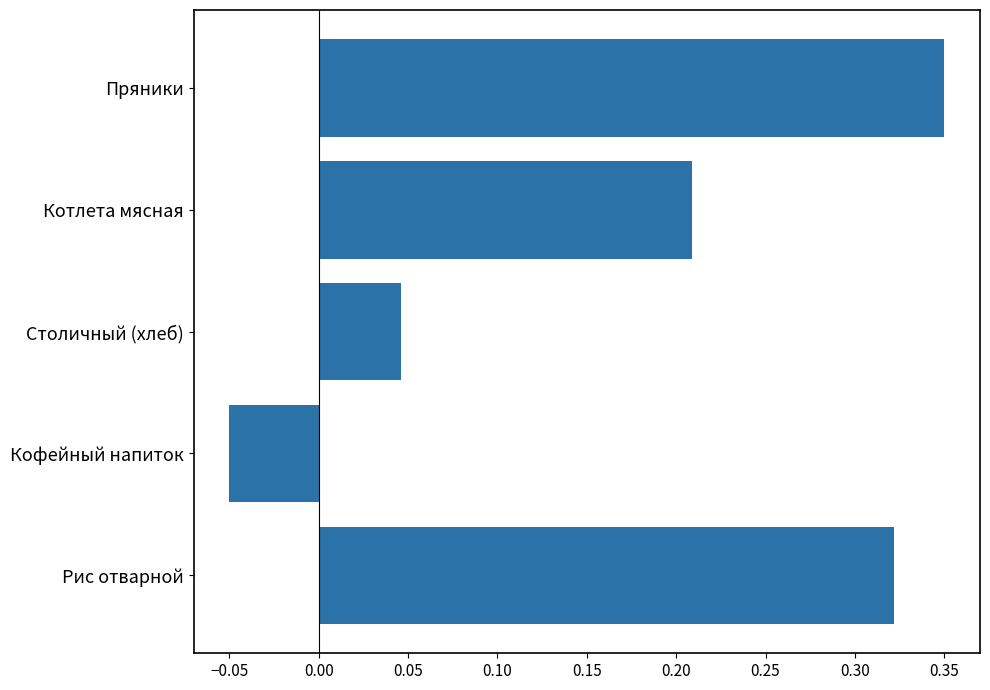

What is the difference between the second highest and minimum values?

0.4